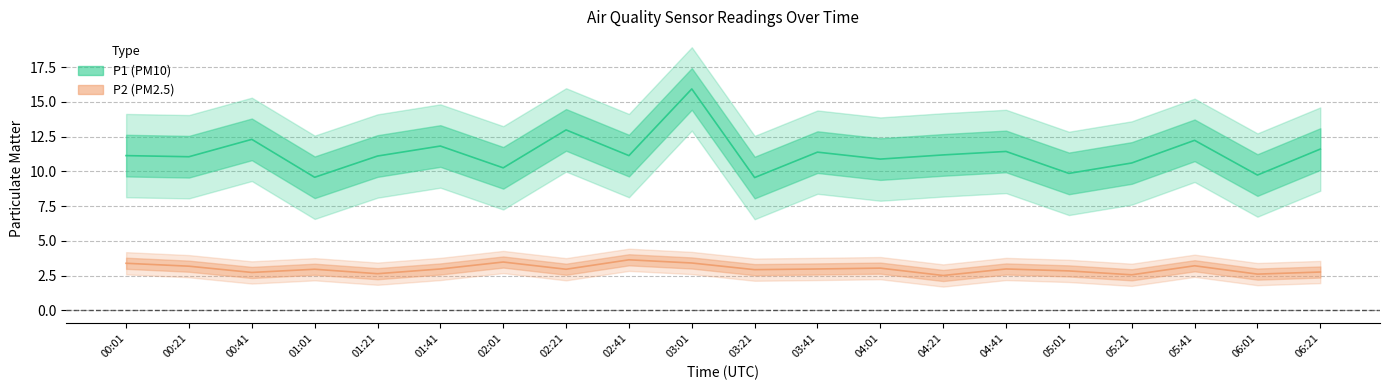

Is the value of P1 at 03:01 greater than the value of P2 at 05:01?

Yes